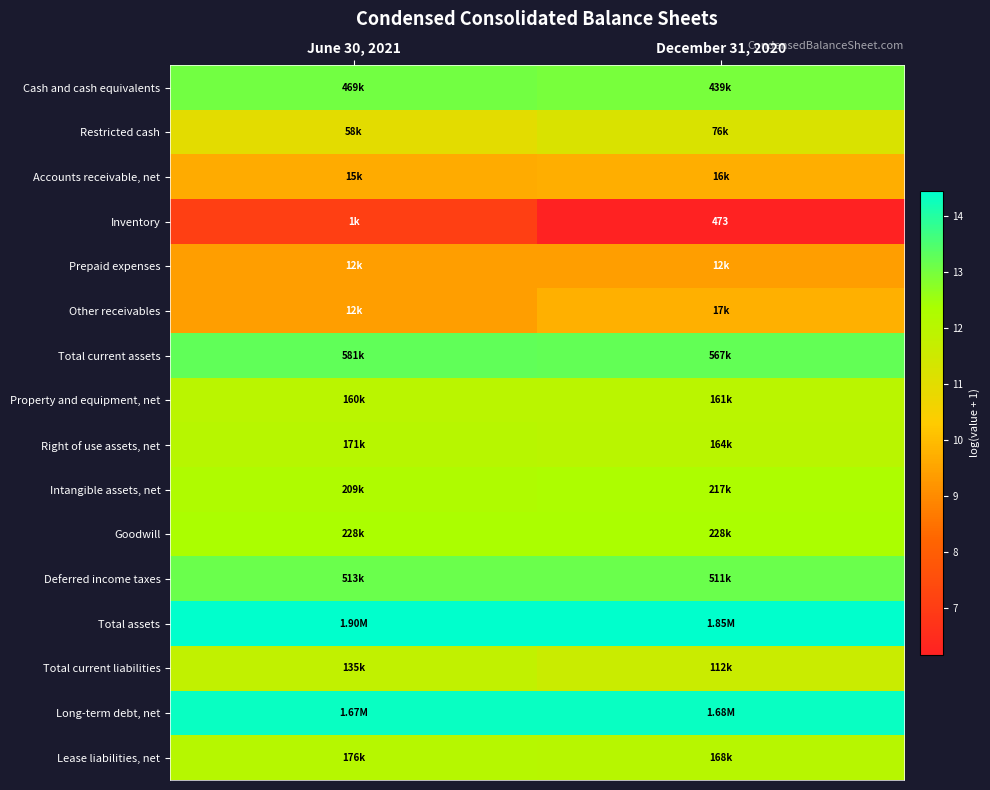

What is the total value across all series at December 31, 2020?

186.6